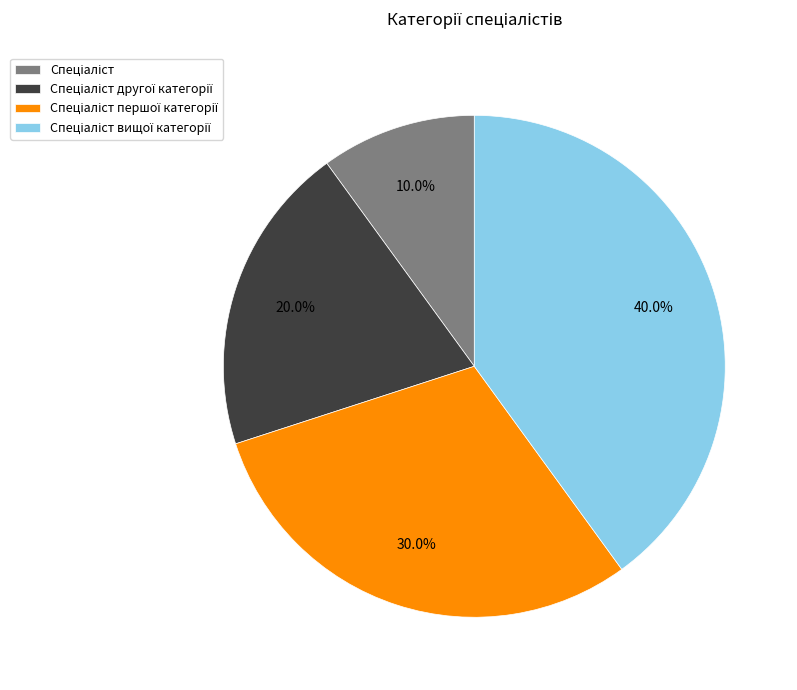

Is there a majority slice in this chart?

No